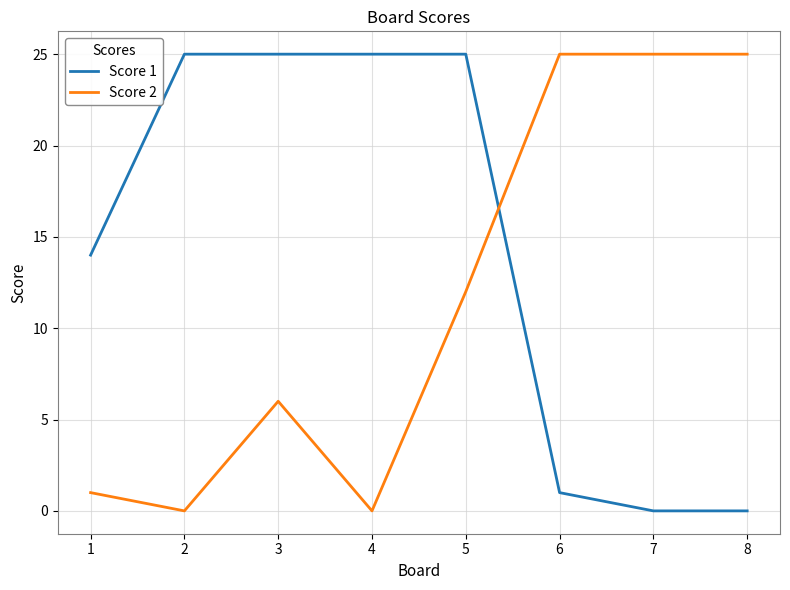

Reading right to left, what are all the values shown in this chart?

Score 1: 8=0	7=0	6=1	5=25	4=25	3=25	2=25	1=14
Score 2: 8=25	7=25	6=25	5=12	4=0	3=6	2=0	1=1